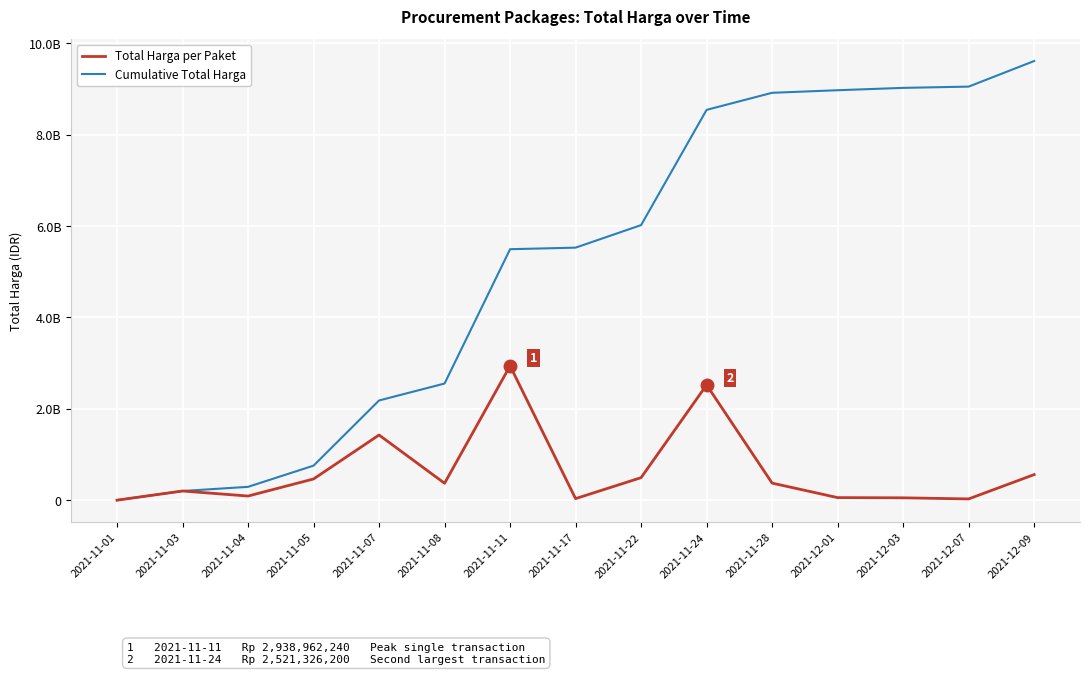

What are all the series names shown in the legend?

Total Harga per Paket, Cumulative Total Harga